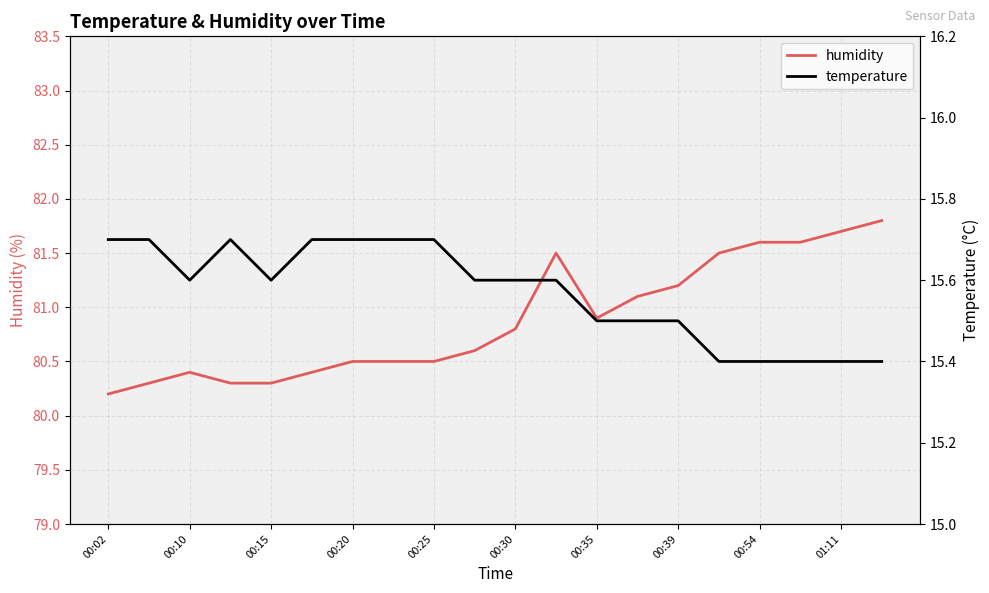

Is it true that humidity equals 36.5 at 00:10?

False